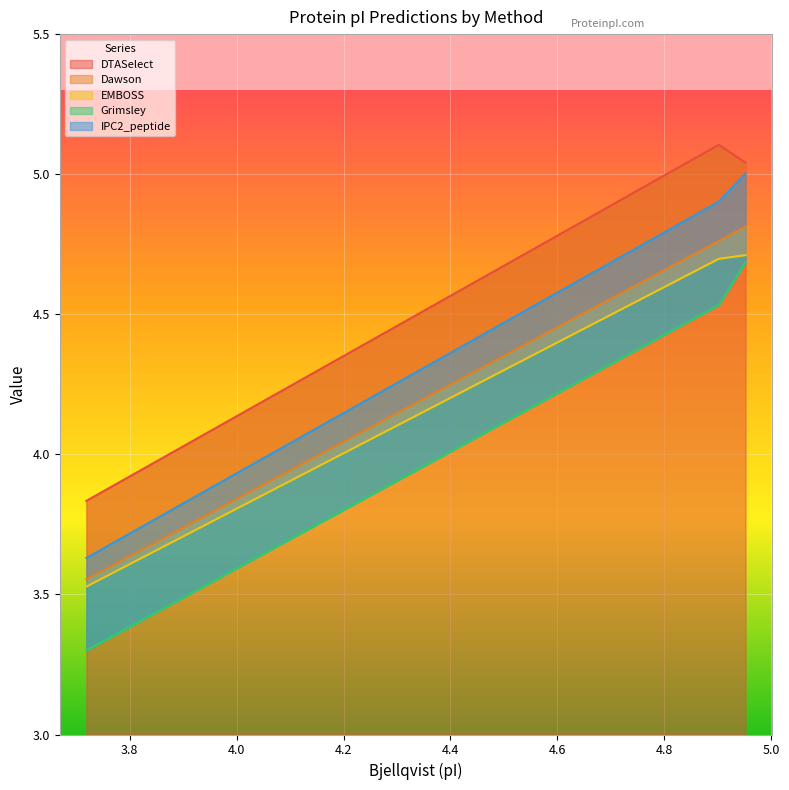

Which series has the largest total across all categories?

DTASelect